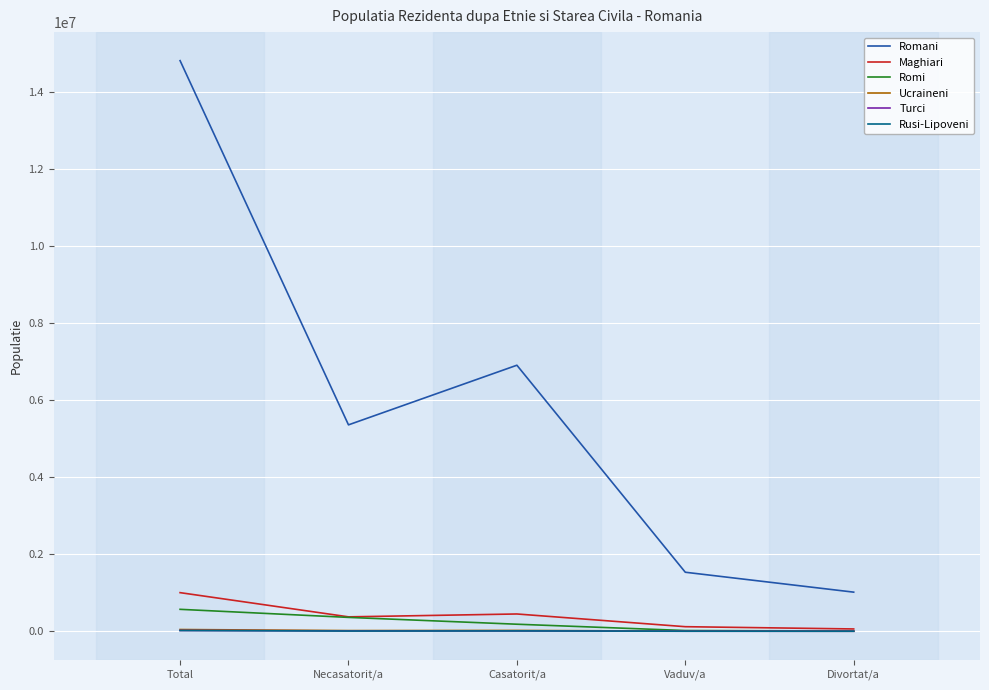

Rank the categories by Romani value from lowest to highest.

Divortat/a, Vaduv/a, Necasatorit/a, Casatorit/a, Total